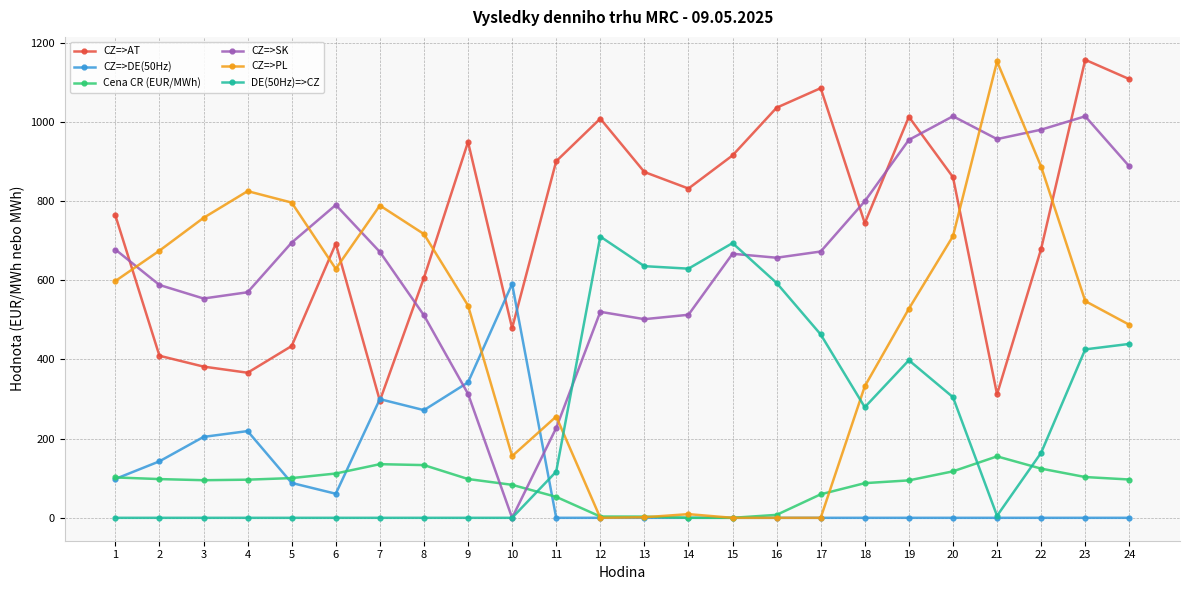

Which series changed the most between 8 and 21?

CZ=>SK